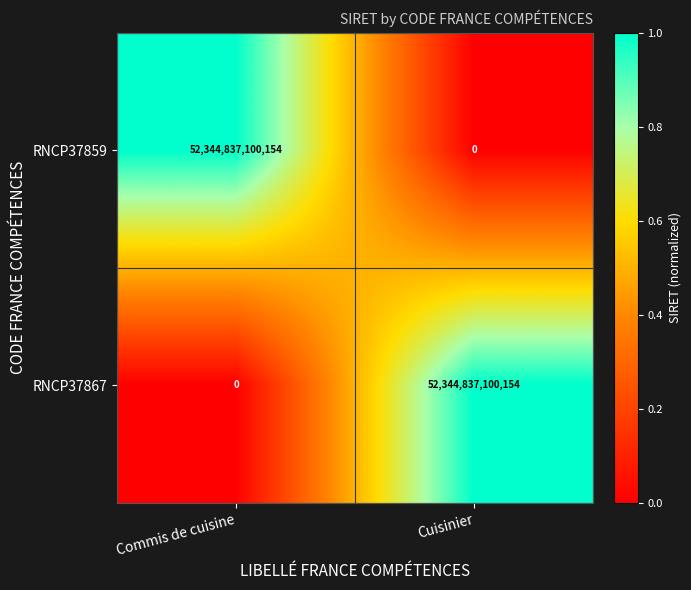

Which category has the highest value in the RNCP37867 series?

Cuisinier